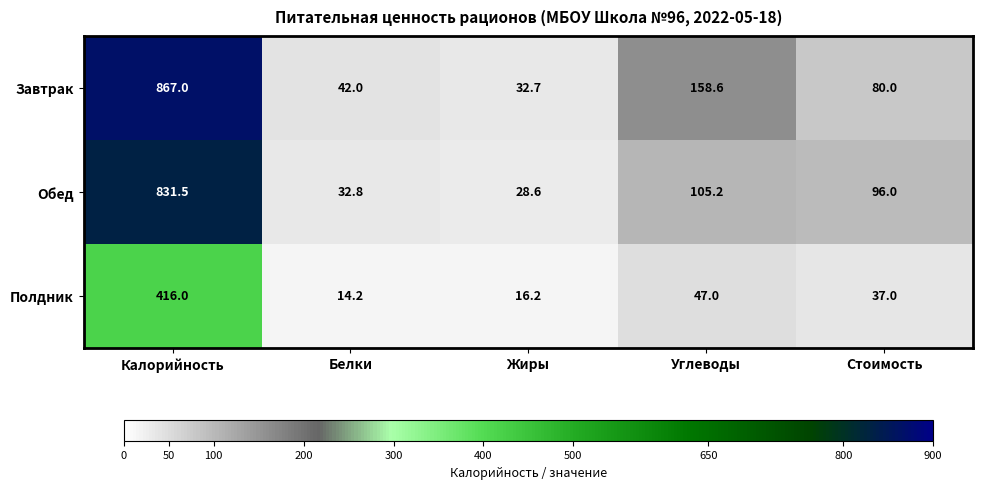

Rank the series by their maximum value, from lowest to highest.

Полдник, Обед, Завтрак